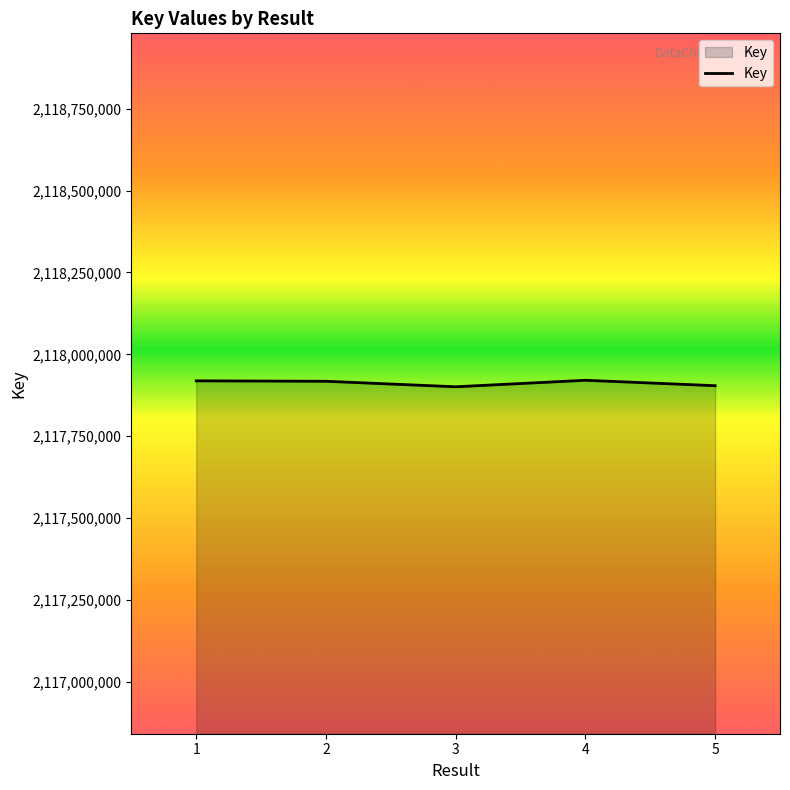

What is the sum of all values?

10589563684